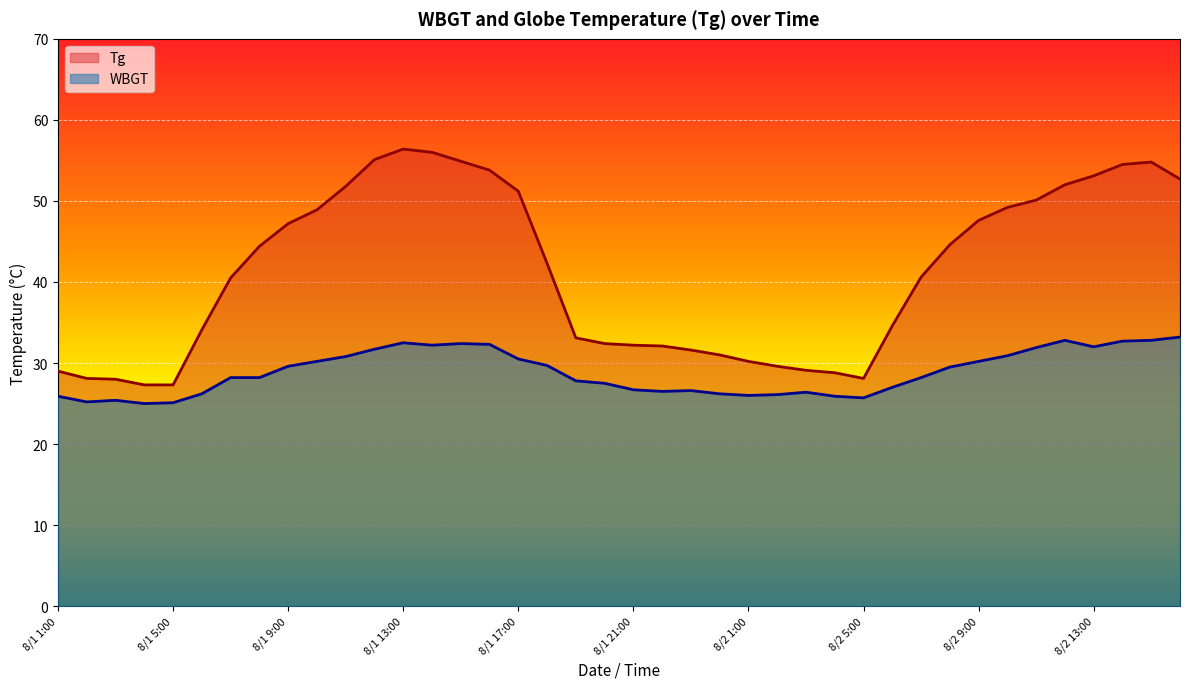

What is the total value across all series at 8/1 10:00?

79.1